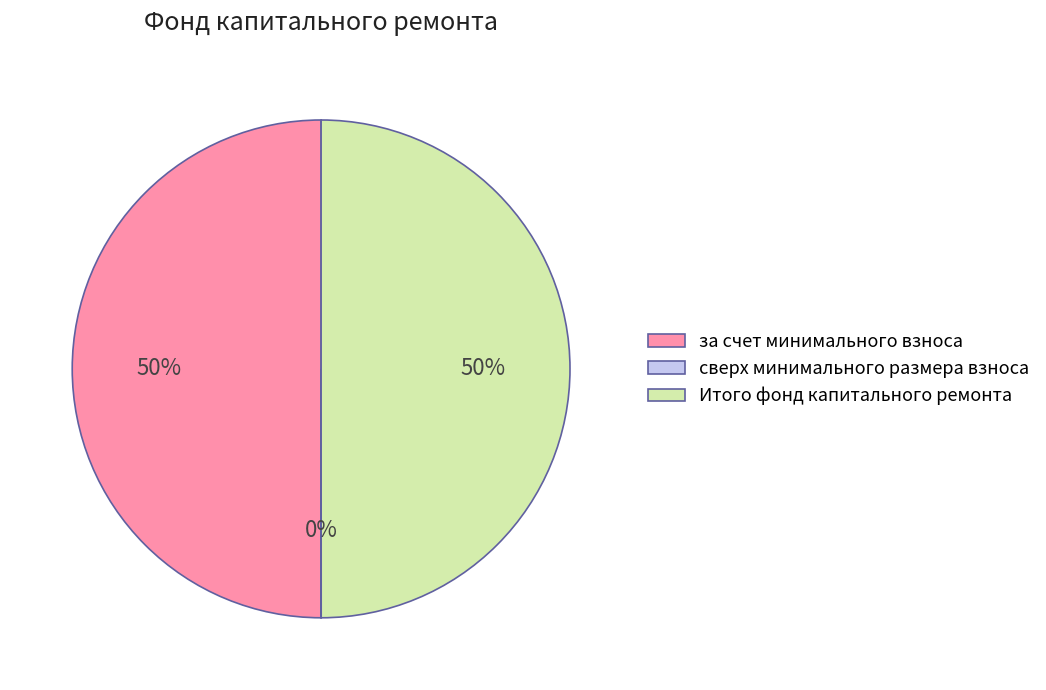

The Итого фонд капитального ремонта slice represents 38% of the pie. True or false?

False